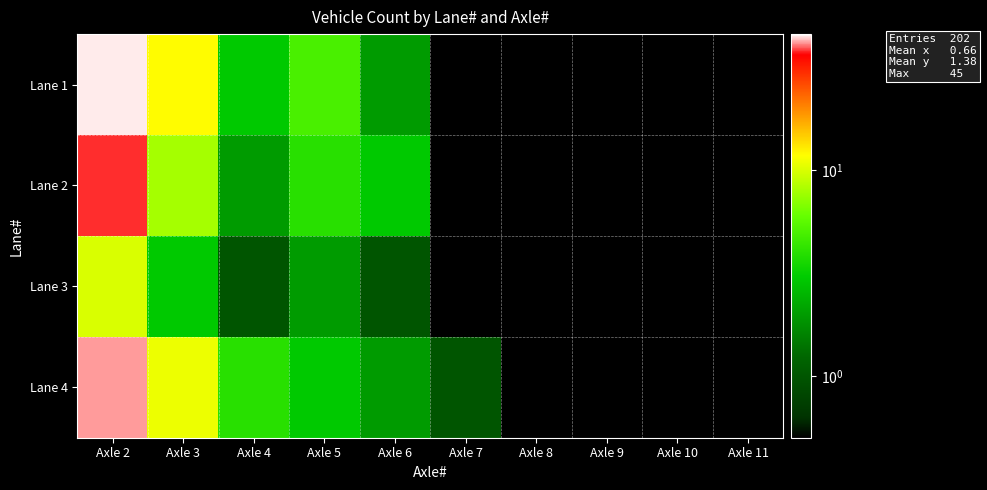

Which category has the highest value across all series?

Axle 2